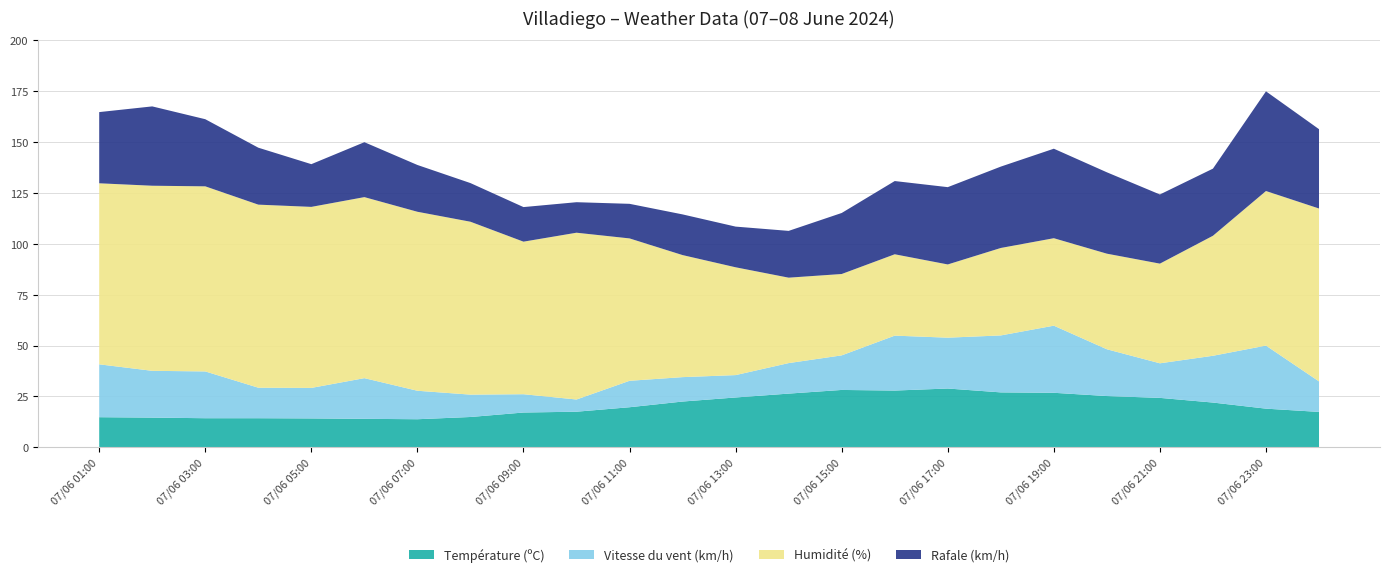

Reading left to right, transcribe all the data shown in this chart.

Température (ºC): 14.8	14.6	14.3	14.3	14.2	14.0	13.8	14.9	17.1	17.5	19.7	22.5	24.5	26.4	28.2	27.9	28.9	27.0	26.8	25.2	24.3	22.0	19.0	17.4
Vitesse du vent (km/h): 26.0	23.0	23.0	15.0	15.0	20.0	14.0	11.0	9.0	6.0	13.0	12.0	11.0	15.0	17.0	27.0	25.0	28.0	33.0	23.0	17.0	23.0	31.0	15.0
Humidité (%): 89.0	91.0	91.0	90.0	89.0	89.0	88.0	85.0	75.0	82.0	70.0	60.0	53.0	42.0	40.0	40.0	36.0	43.0	43.0	47.0	49.0	59.0	76.0	85.0
Rafale (km/h): 35.0	39.0	33.0	28.0	21.0	27.0	23.0	19.0	17.0	15.0	17.0	20.0	20.0	23.0	30.0	36.0	38.0	40.0	44.0	40.0	34.0	33.0	49.0	39.0